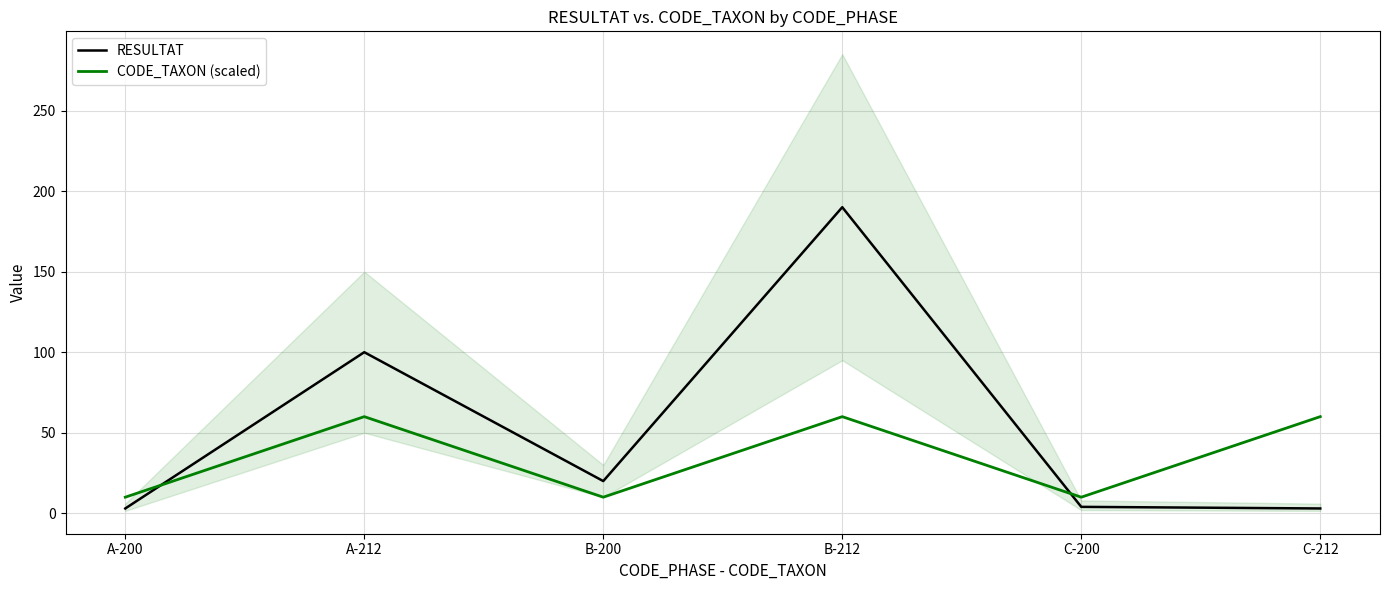

At which category does the chart reach its minimum across all series?

A-200